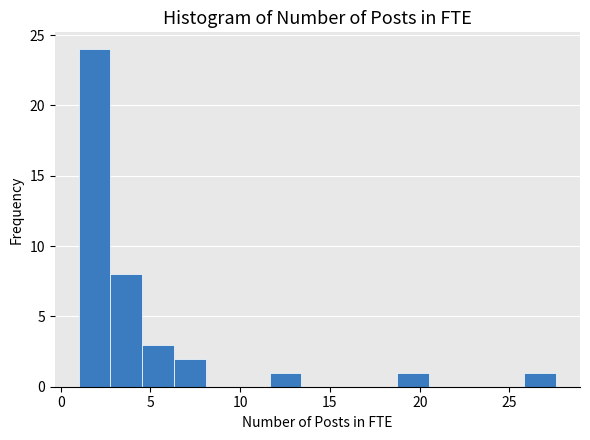

Read against the x-axis, roughly where is the centre of the tallest bar?

2.0